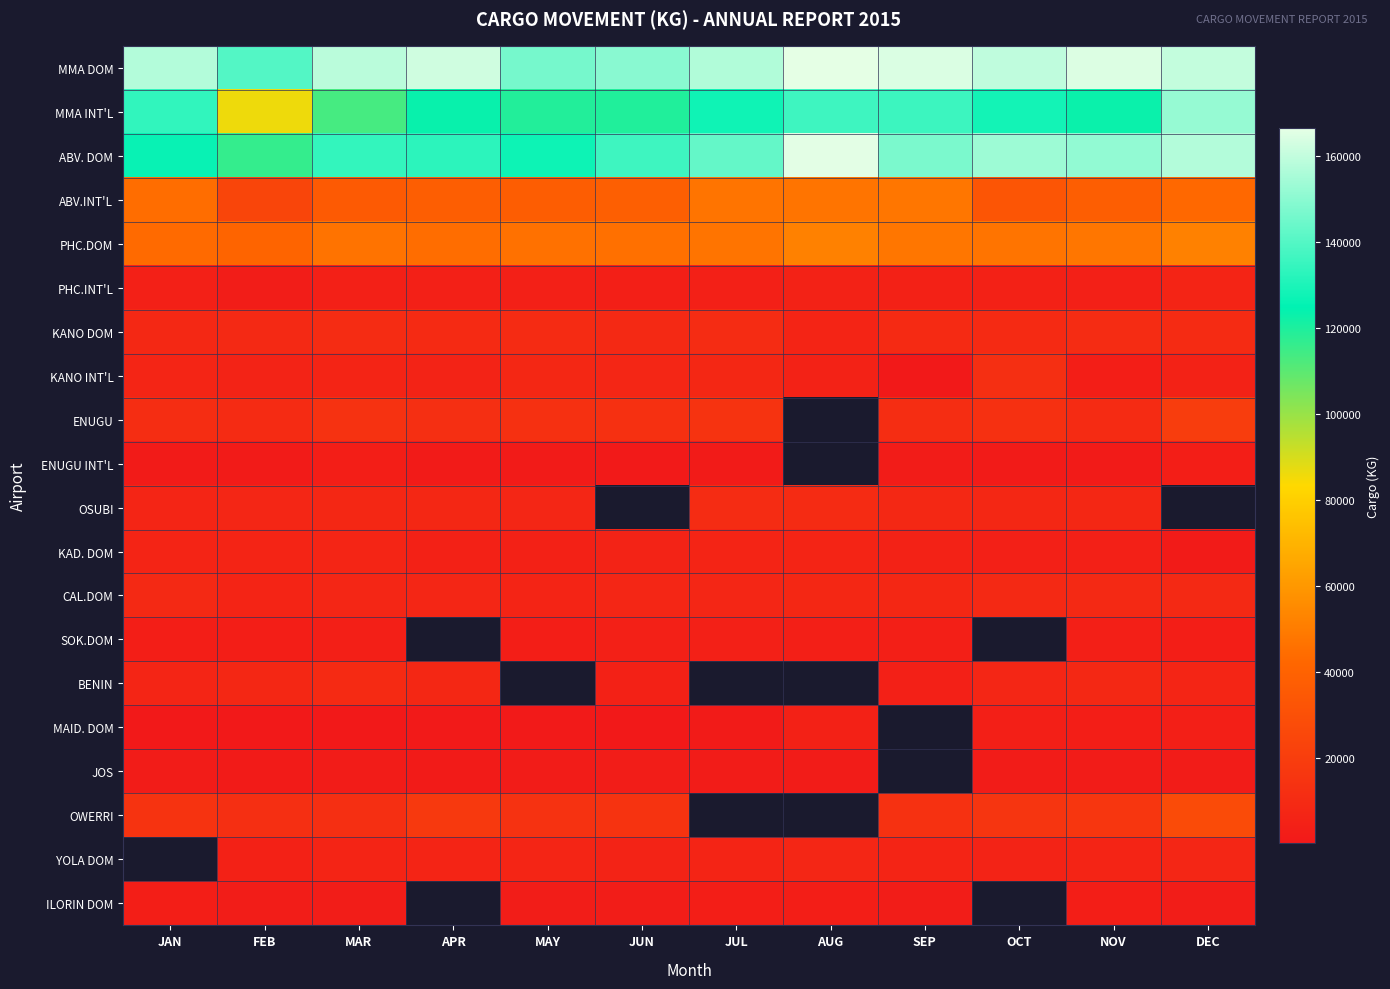

Which series has the largest total across all categories?

MMA DOM